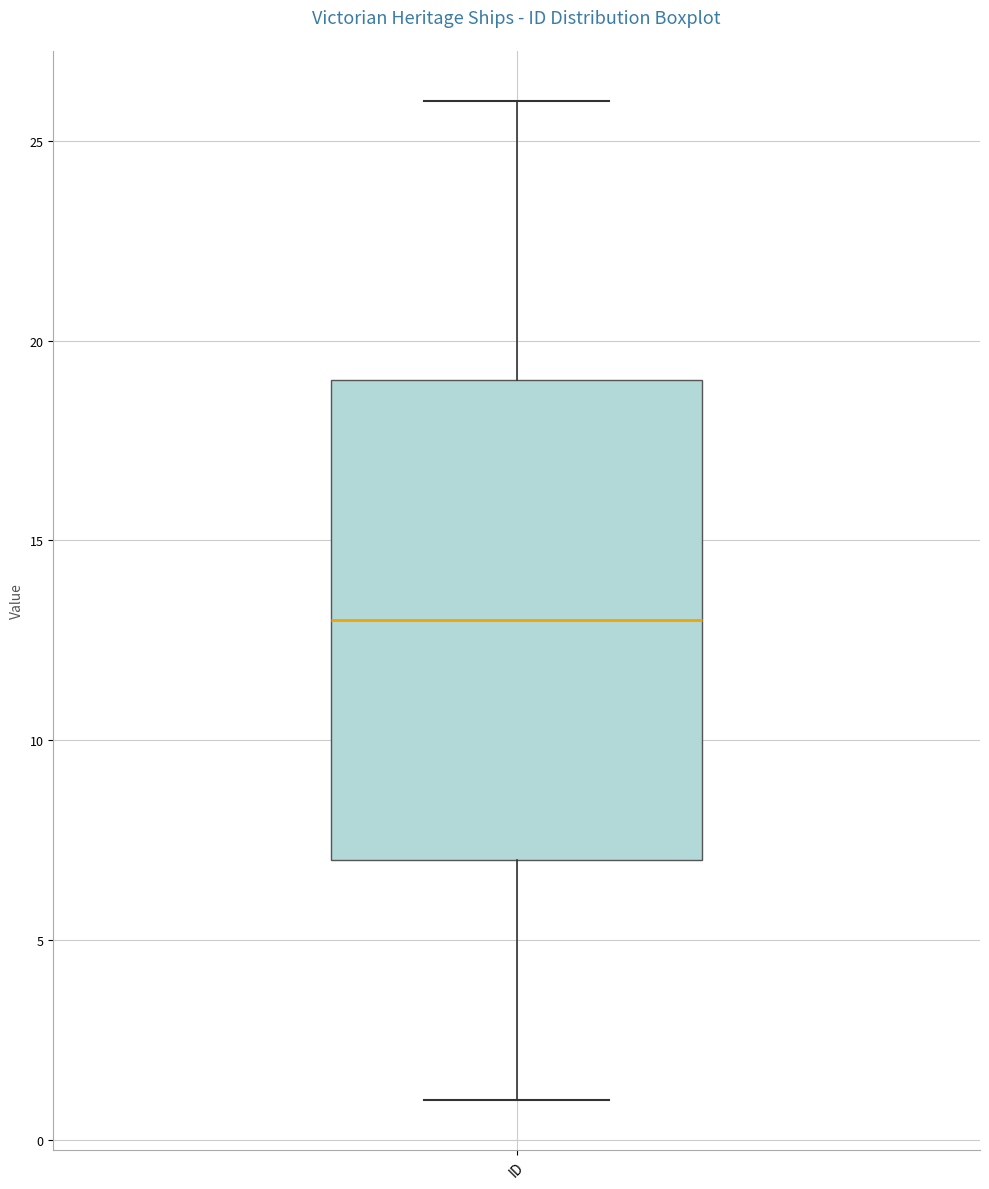

Transcribe this box plot: give where the median line is, the range the box spans, and where the two whiskers end, as read against the y-axis. The values are not printed on the chart, so give them approximately, as read against the axis.

median 13, box 7 to 19, whiskers 1 to 26